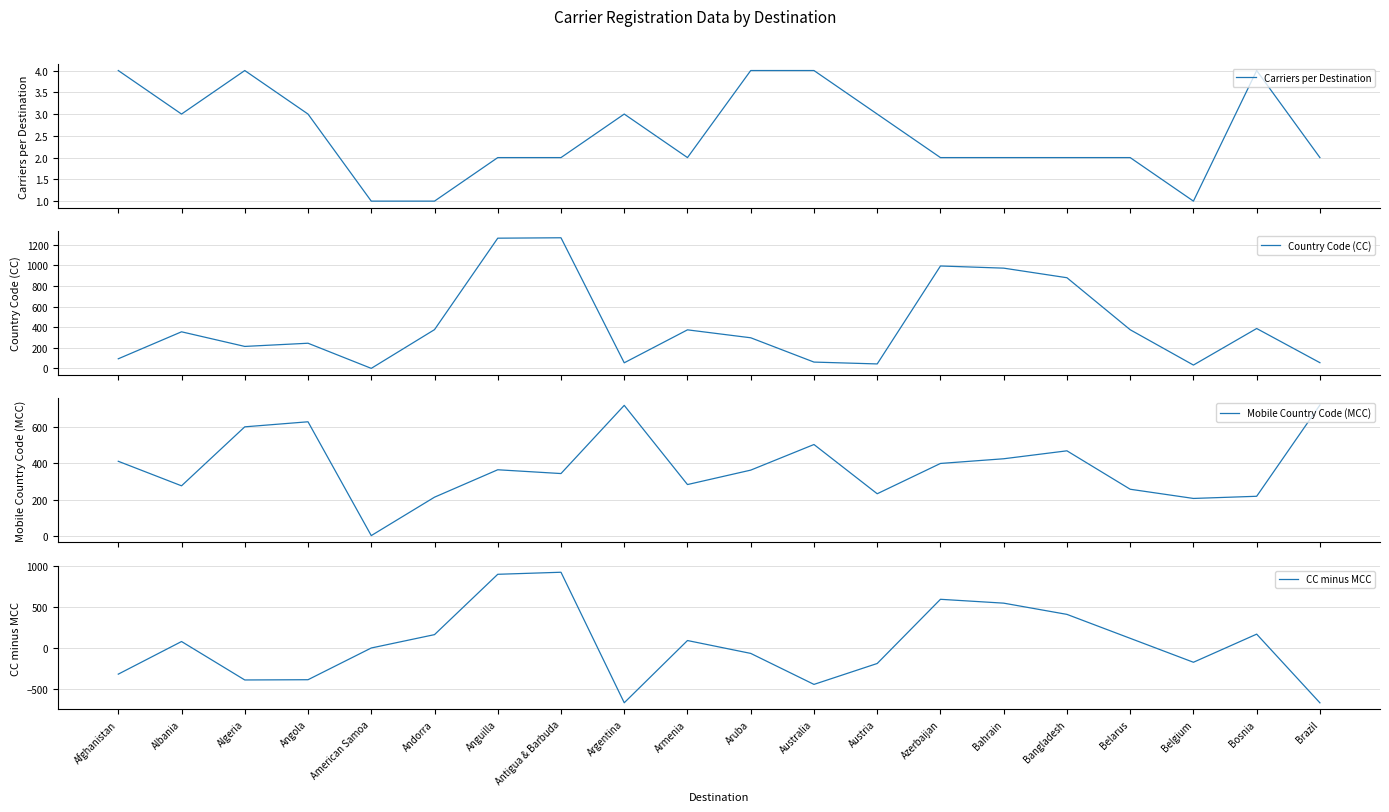

The Country Code (CC) series shows 376 at Andorra. True or false?

True